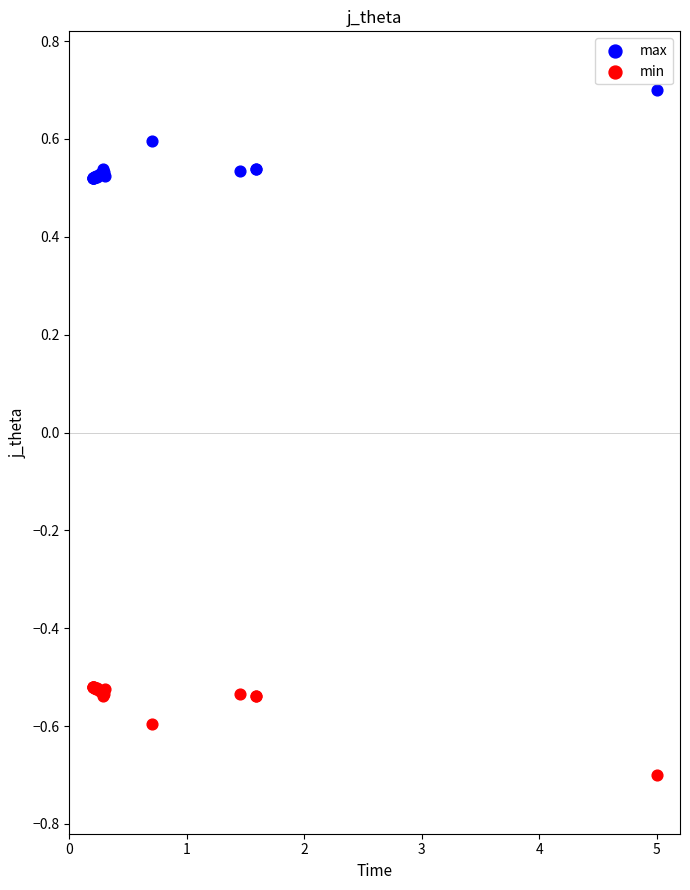

Which series reaches the minimum Y coordinate?

min